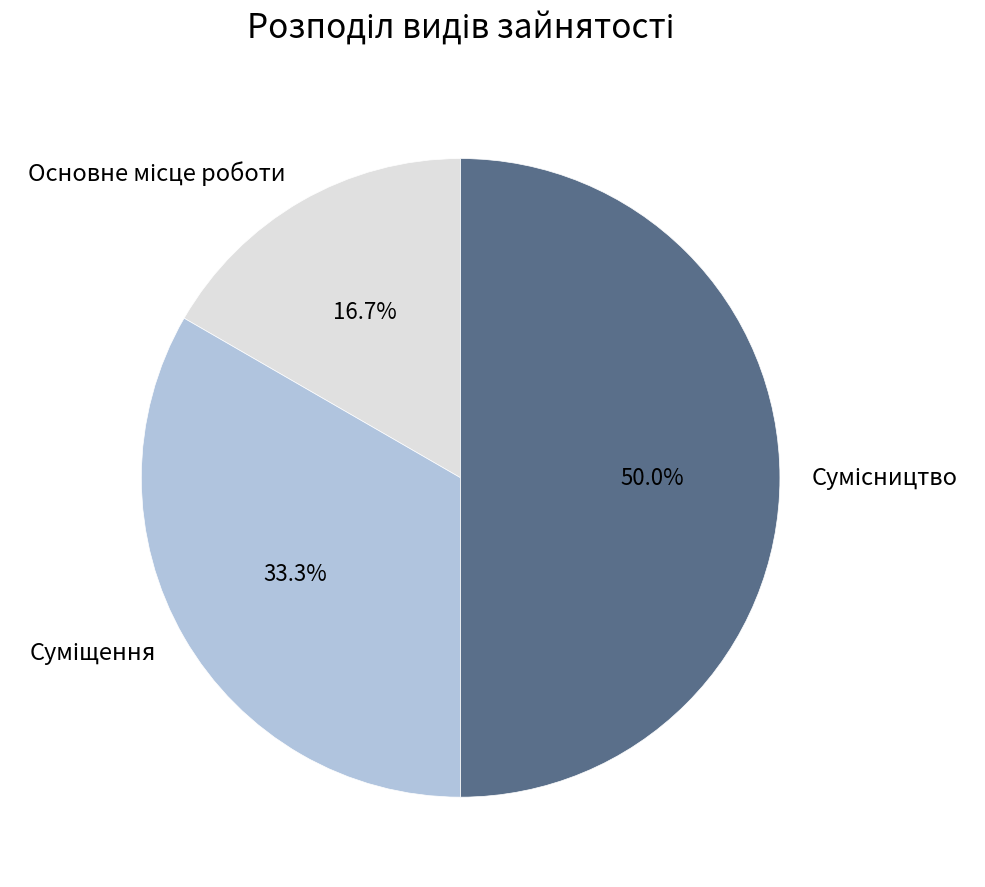

How much of the chart is everything except Основне місце роботи?

83.3%